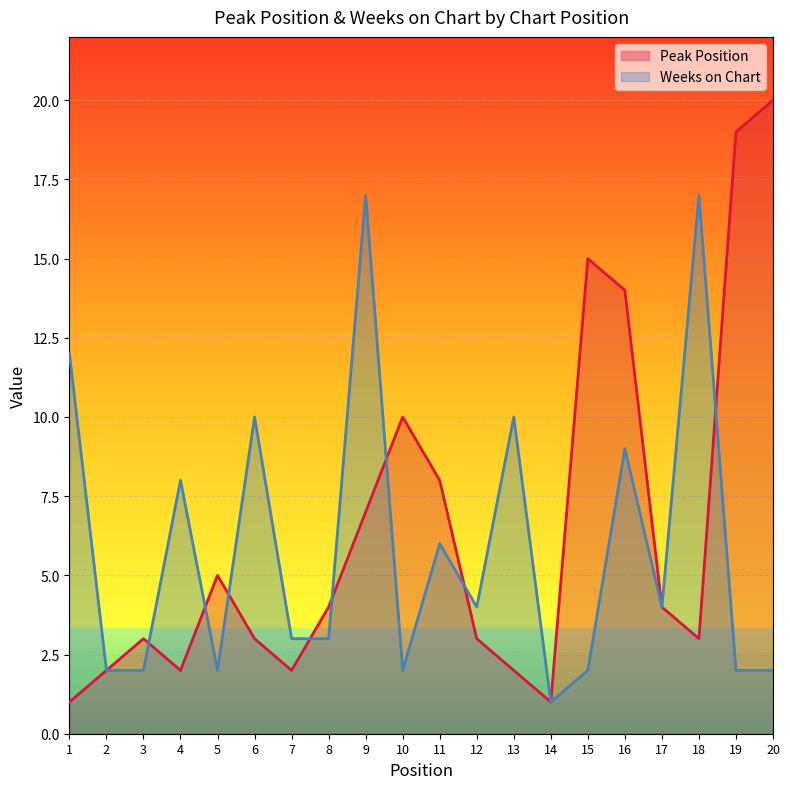

List the series in order of their overall mean, lowest first.

Weeks on Chart, Peak Position